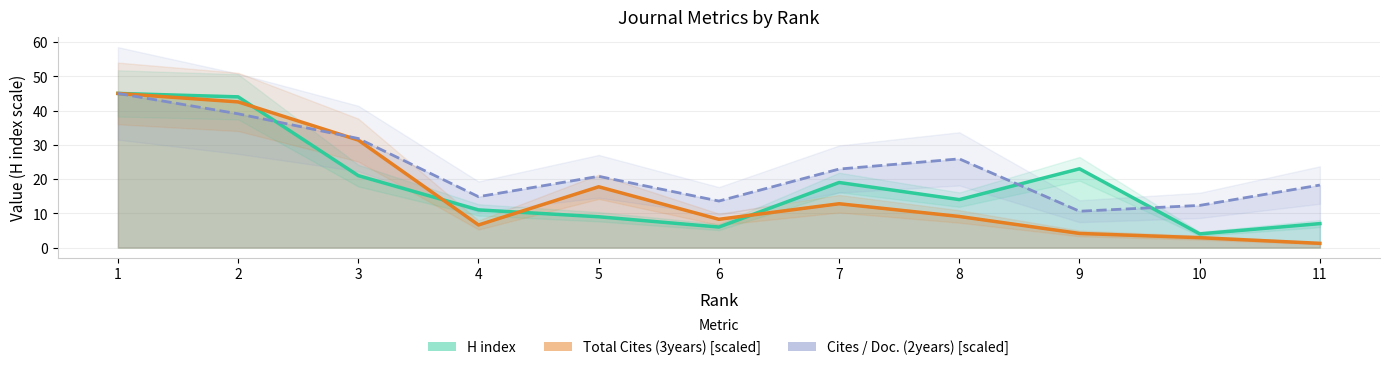

What is the lowest value of the Cites / Doc. (2years) series?

10.6